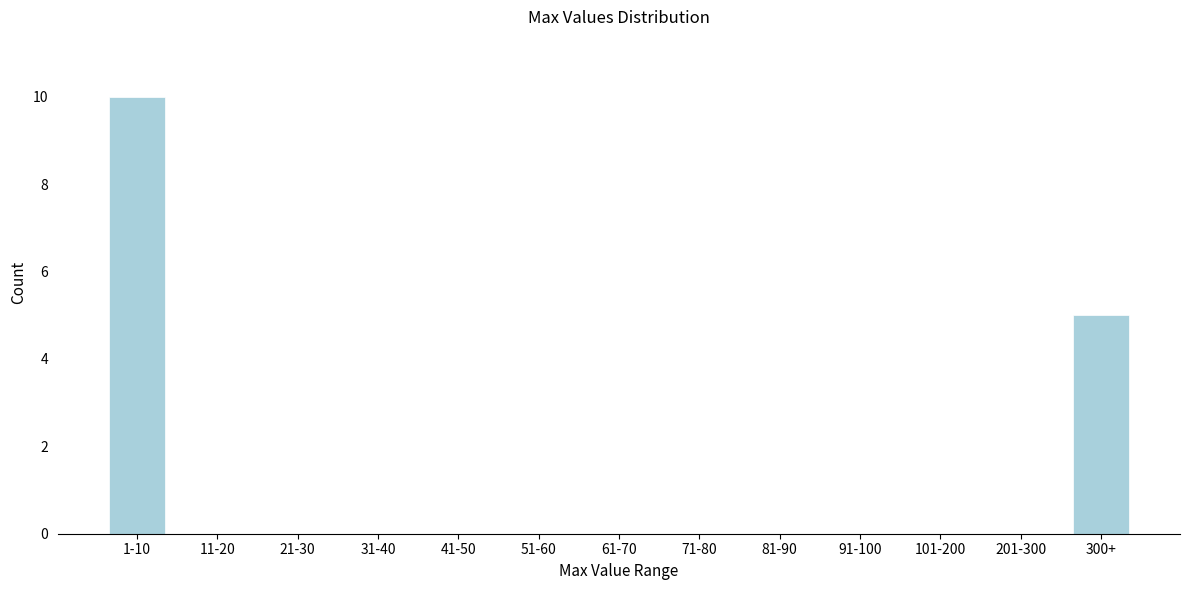

Reading right to left, list all the values displayed in this chart.

300+=5	201-300=0	101-200=0	91-100=0	81-90=0	71-80=0	61-70=0	51-60=0	41-50=0	31-40=0	21-30=0	11-20=0	1-10=10